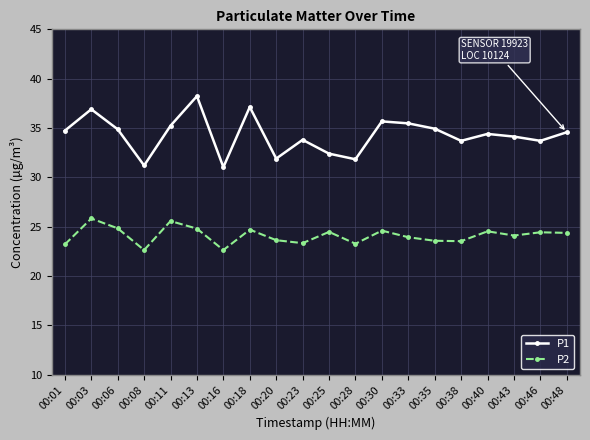

What is the difference between the second highest and second lowest values in the P1 series?

5.9